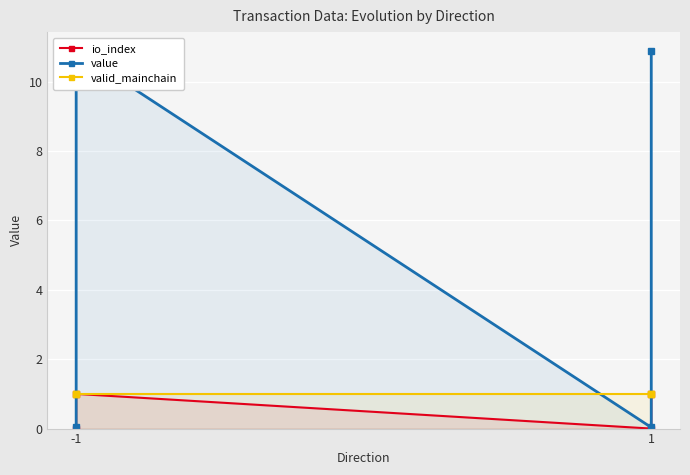

True or false: value and io_index intersect in this chart.

False